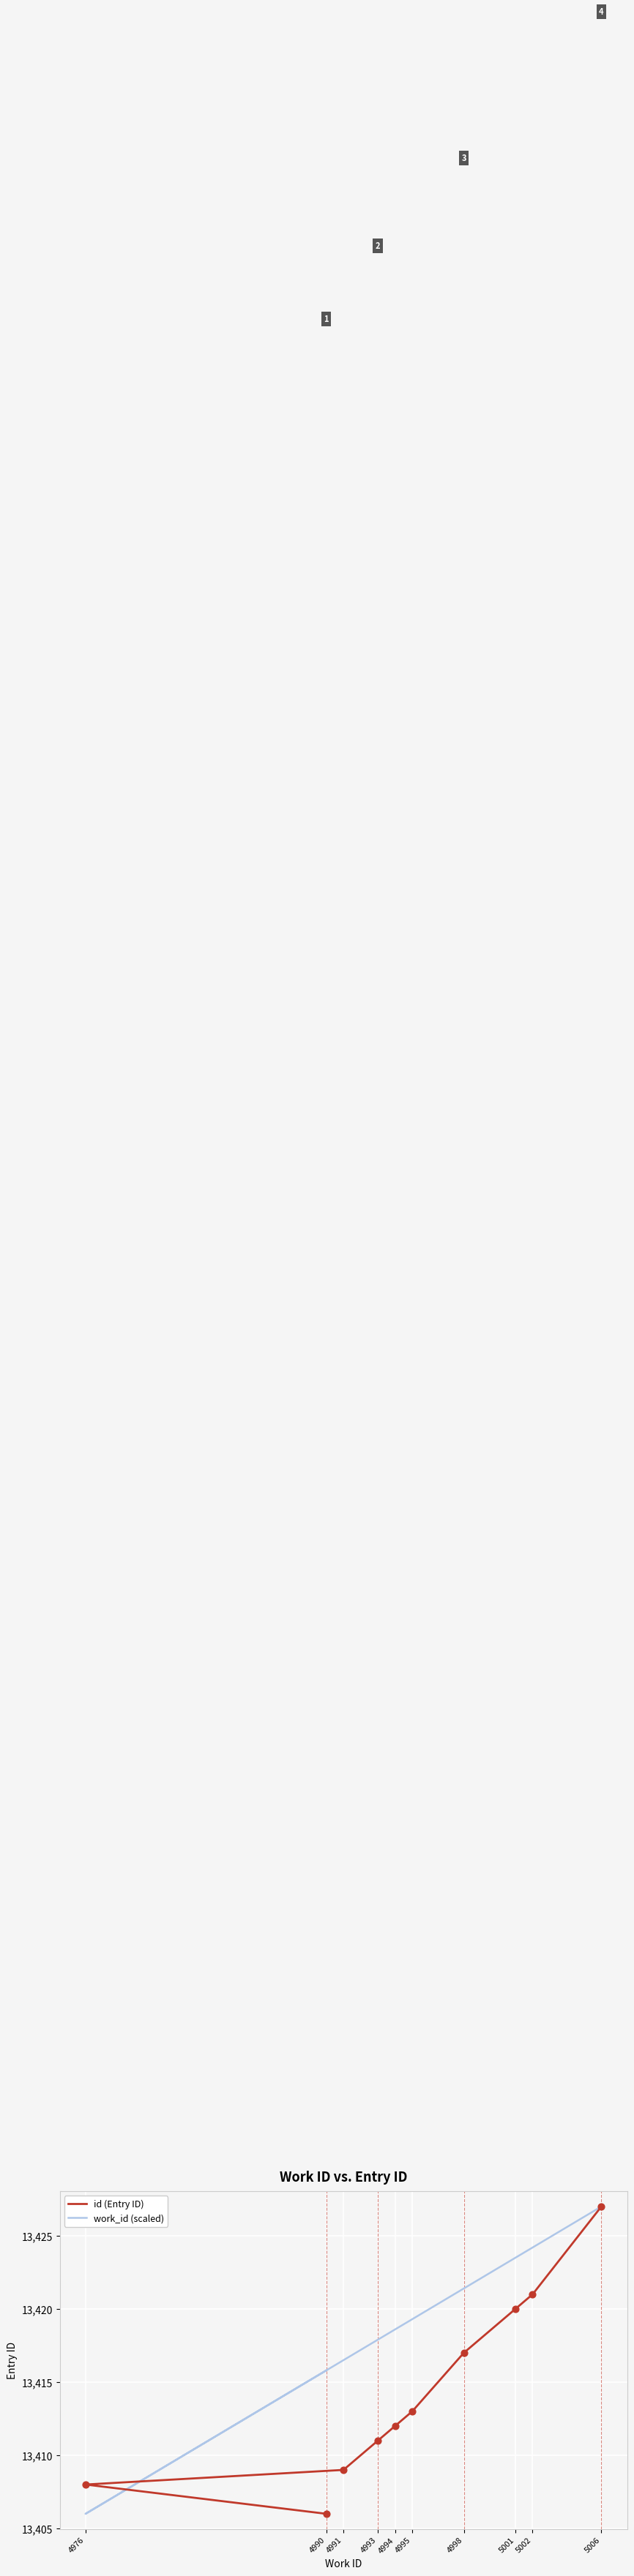

Which series has the largest total across all categories?

work_id (scaled)